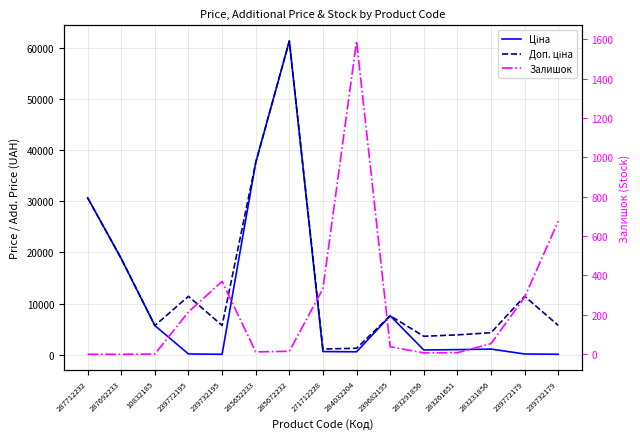

What position from the right is 283231856?

3